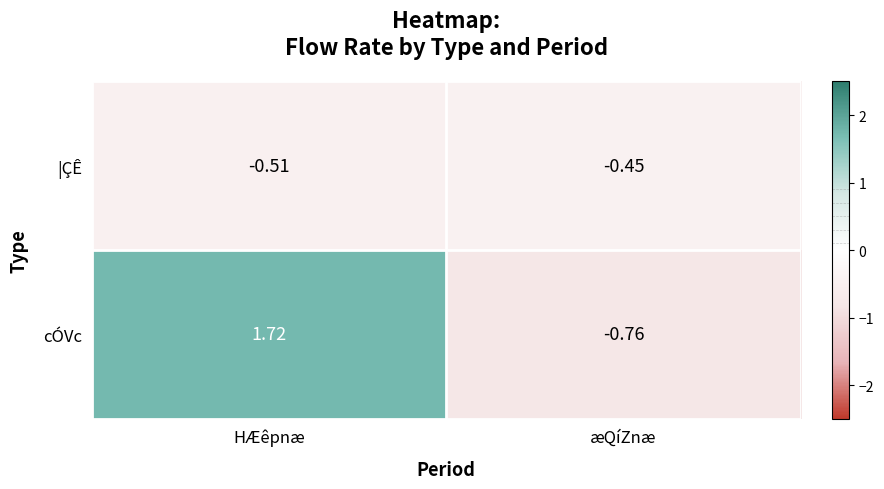

Where is cÓVc nearest to the value 0?

æQíZnæ